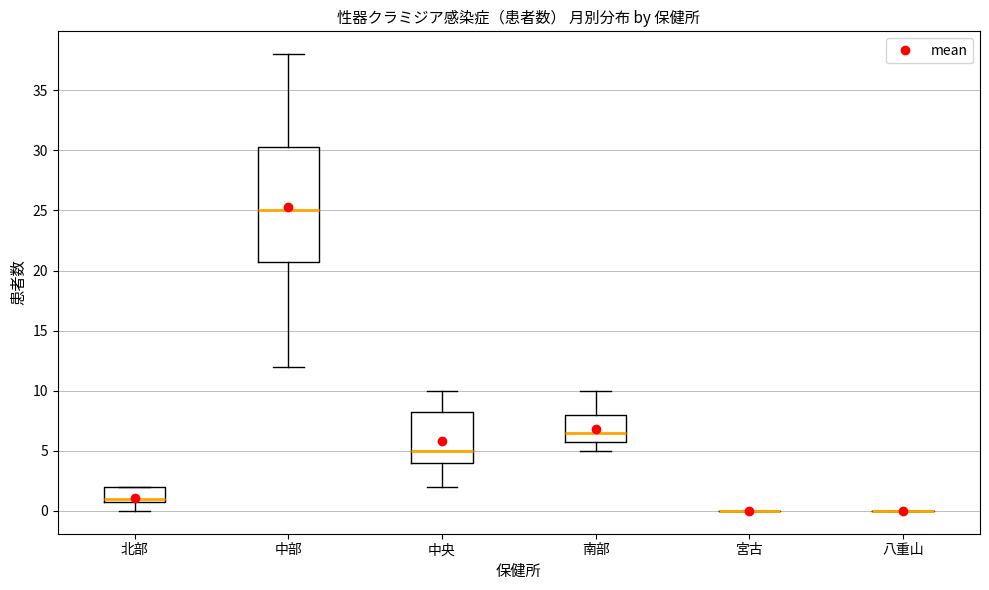

Which box is the tallest, from its lower edge to its upper edge?

中部